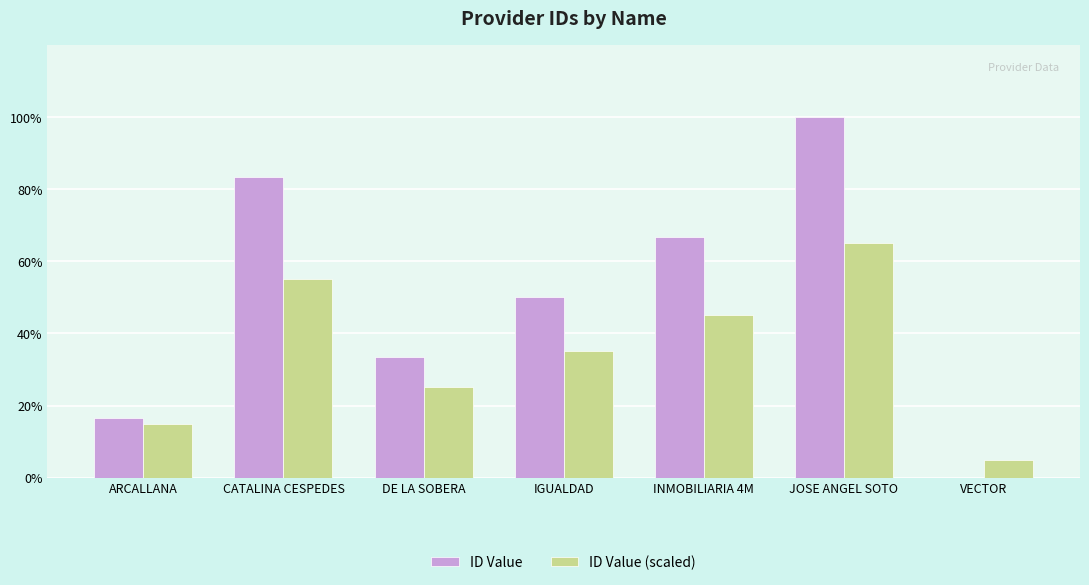

What is the sum of the ID Value (scaled) values at DE LA SOBERA and CATALINA CESPEDES?

80.0